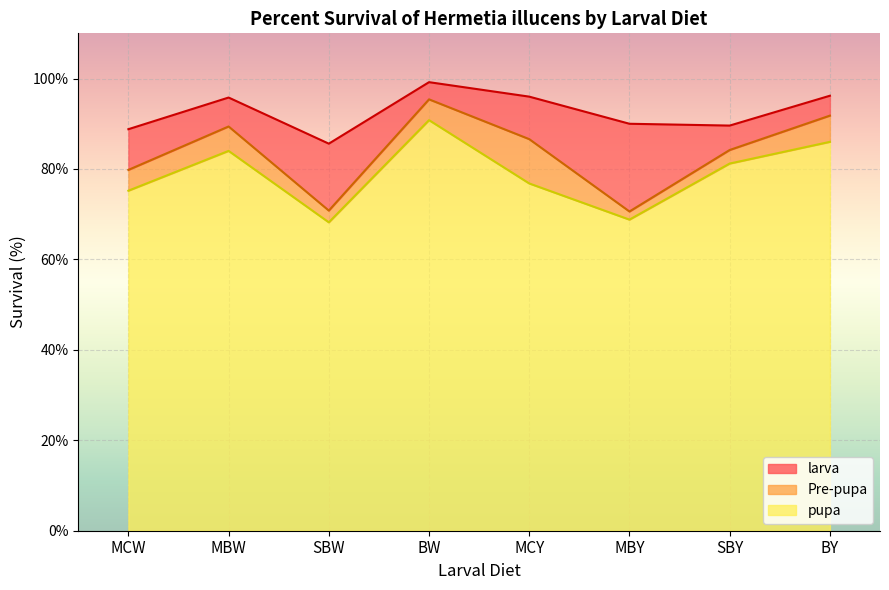

List the series in order of their overall mean, highest first.

larva, Pre-pupa, pupa